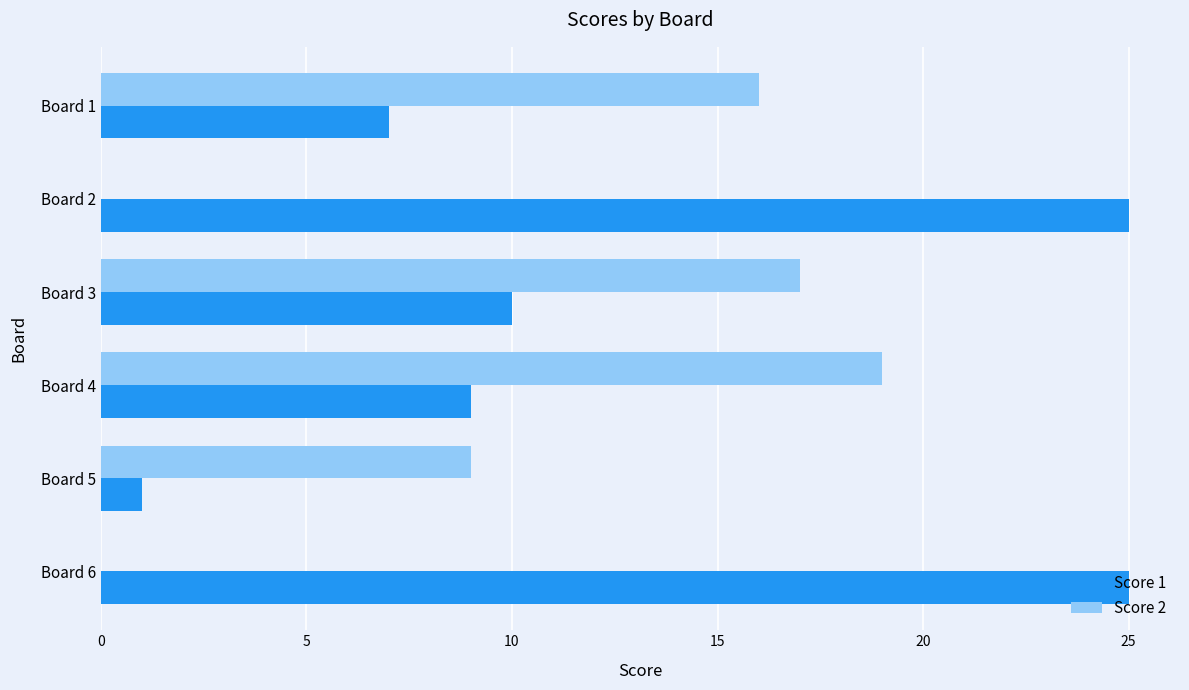

What is the maximum value shown in the chart?

25